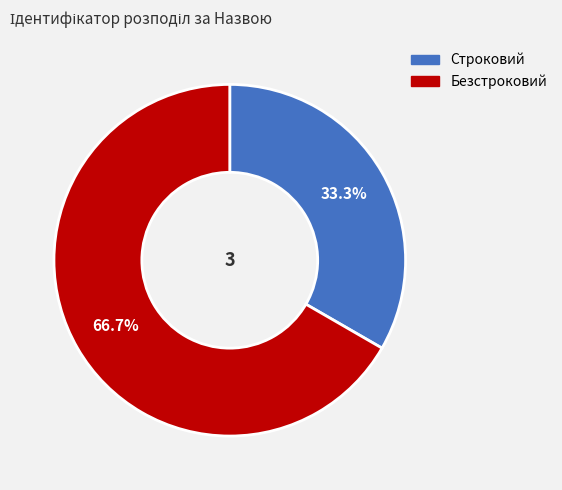

To the nearest percent, what percentage of the pie is Строковий?

33%